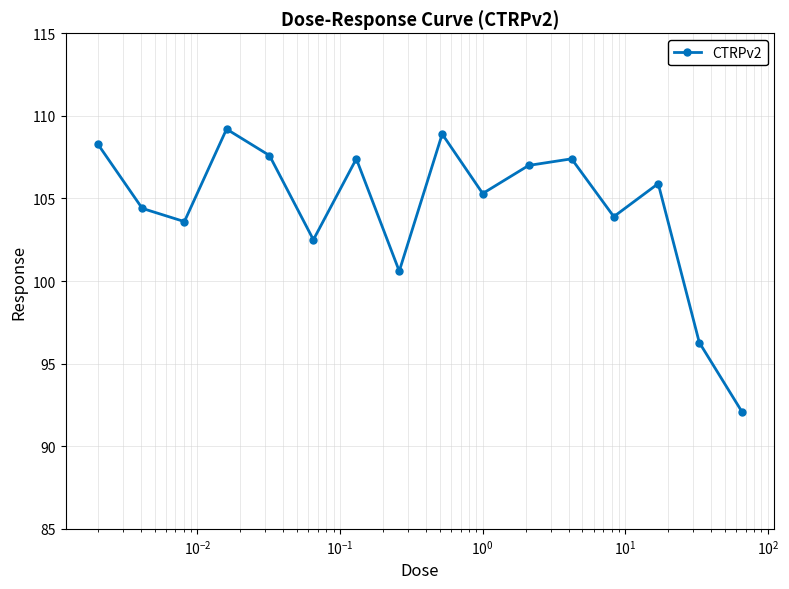

What is the sum of all values?

1670.3